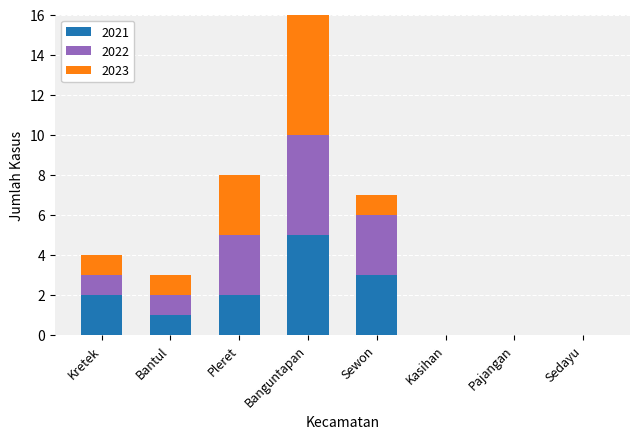

What is the average value of the 2022 series?

2